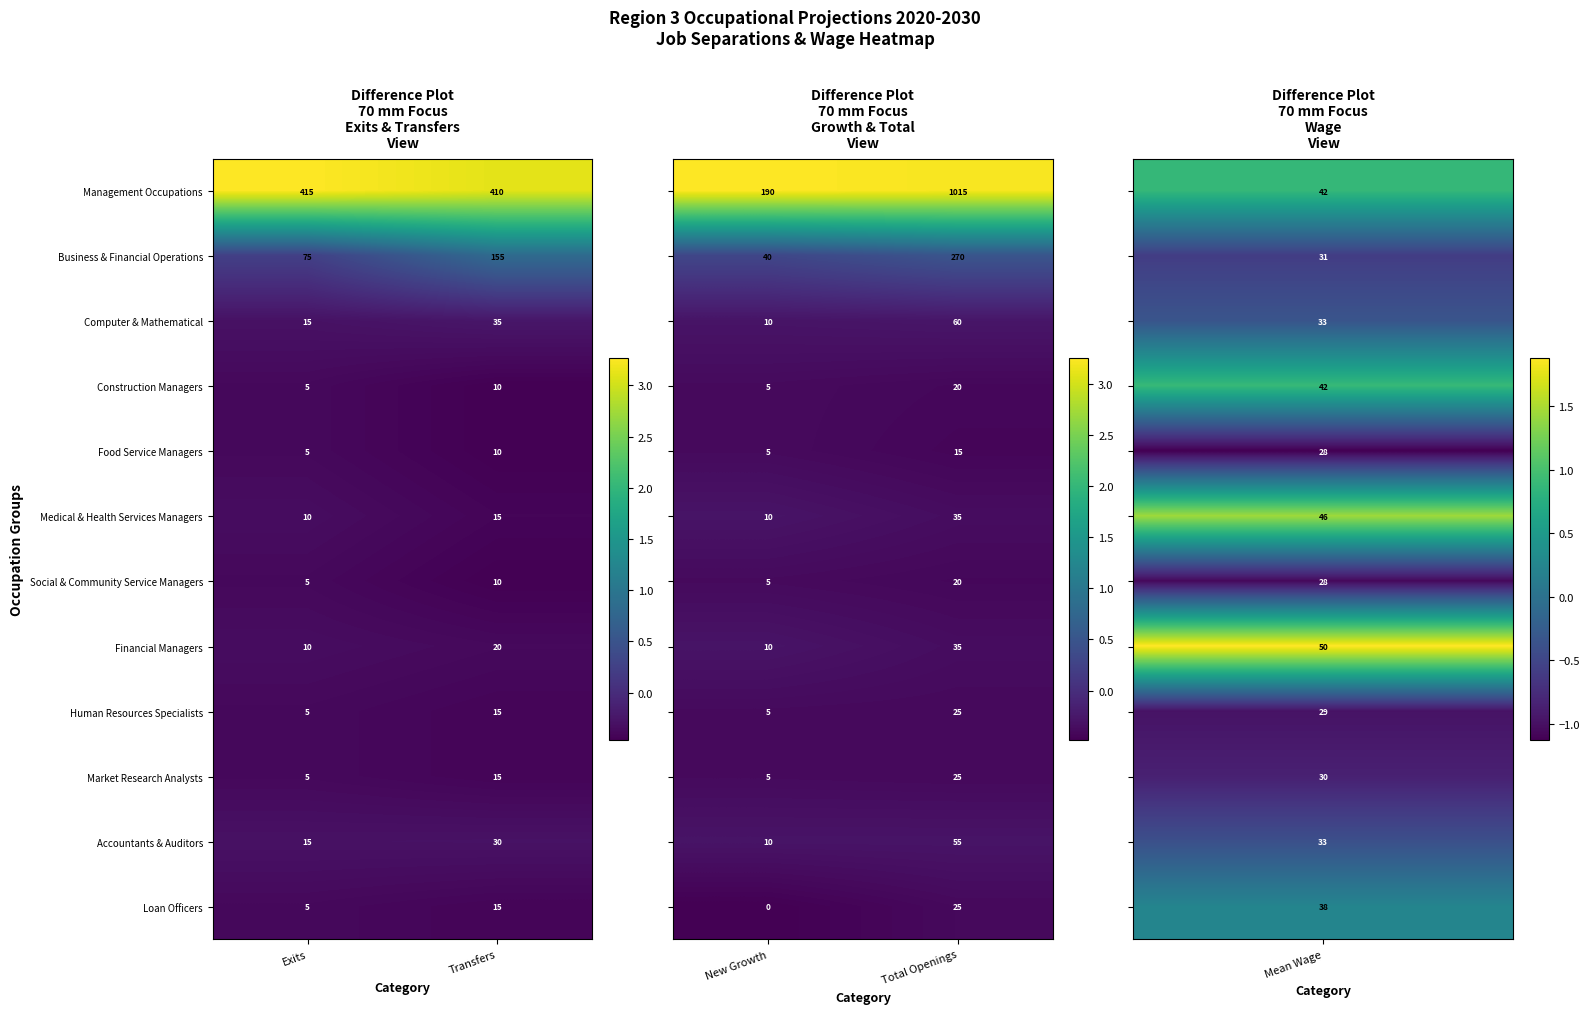

List the labels in order of Human Resources Specialists value, smallest first.

Exits, Transfers